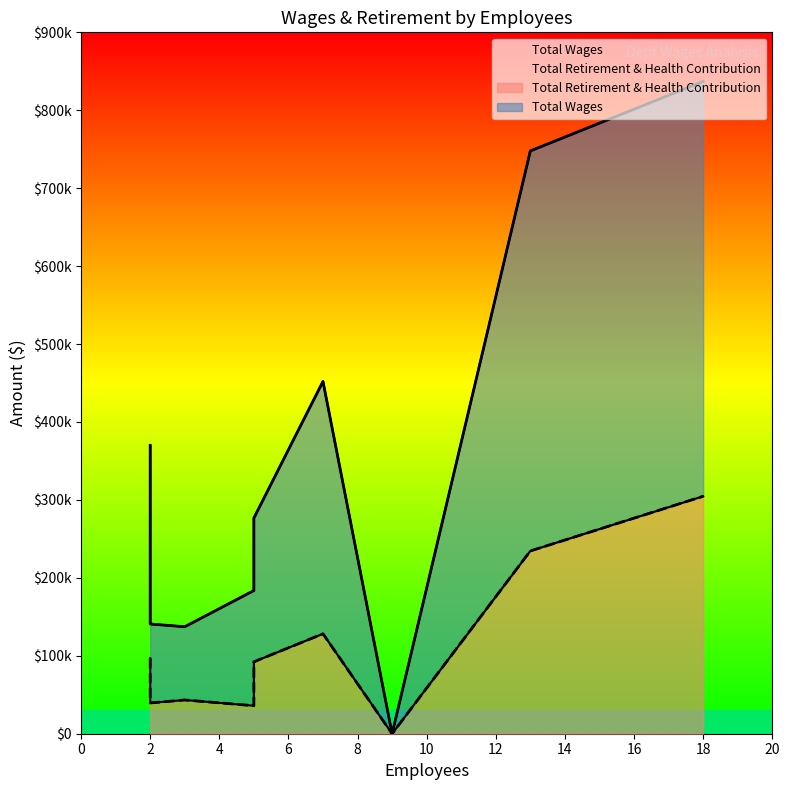

Is it true that Total Wages equals 641676.7 at Manager?

False